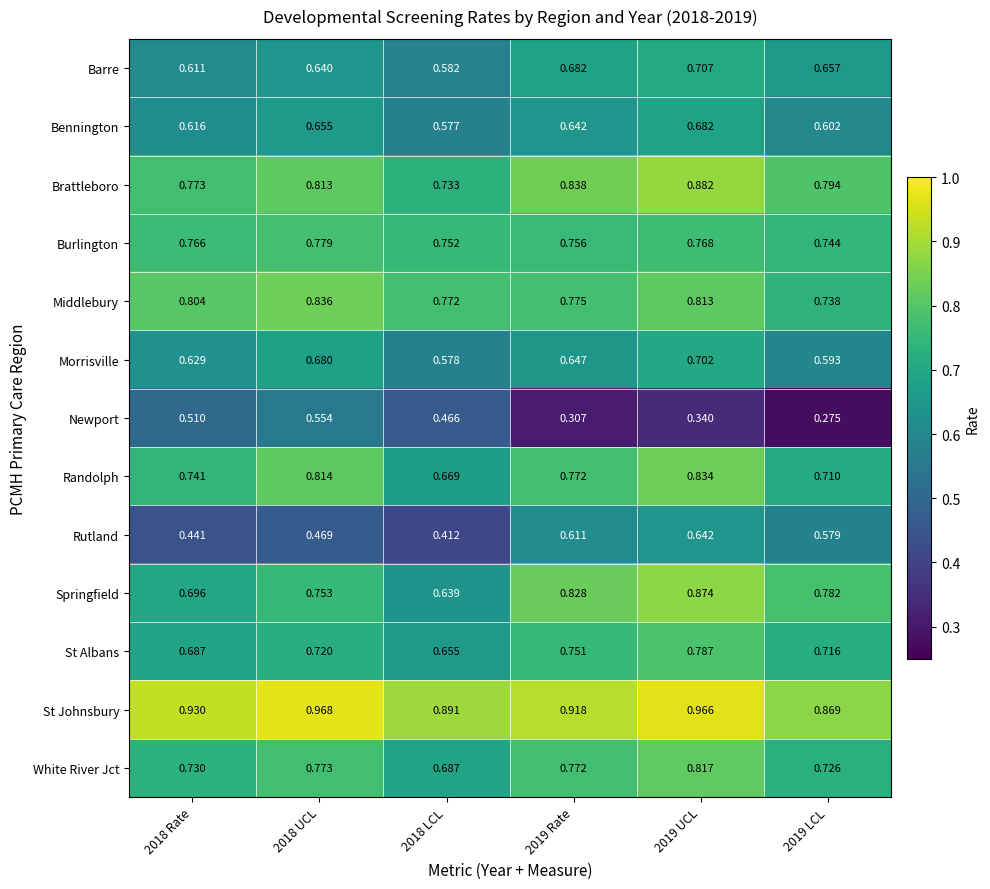

Is the value of Middlebury at 2018 Rate greater than the value of Springfield at 2018 UCL?

Yes